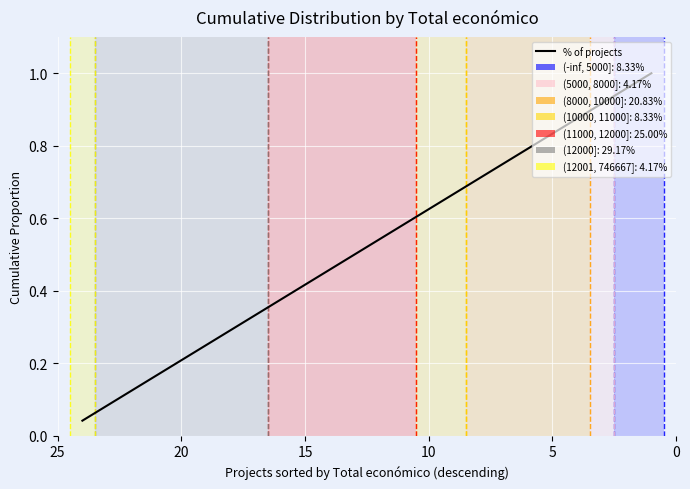

What is the difference between the second highest and second lowest values?

0.9